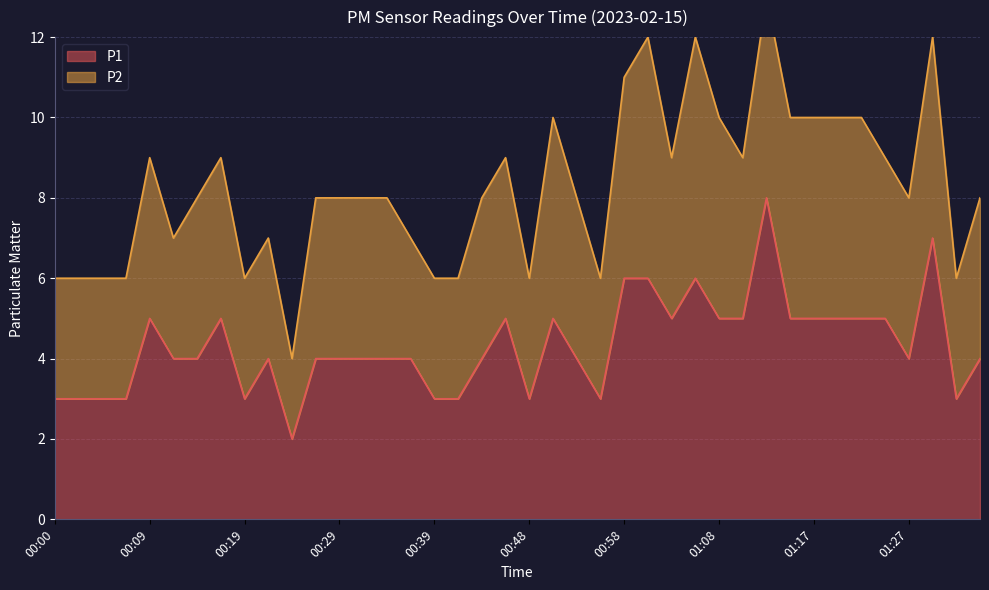

List the labels in order of value, smallest first.

00:24, 00:00, 00:02, 00:05, 00:07, 00:19, 00:39, 00:41, 00:48, 00:56, 01:32, 00:12, 00:14, 00:22, 00:26, 00:29, 00:31, 00:34, 00:36, 00:43, 00:53, 01:27, 01:34, 00:09, 00:17, 00:46, 00:51, 01:03, 01:08, 01:10, 01:15, 01:17, 01:20, 01:22, 01:25, 00:58, 01:01, 01:05, 01:30, 01:13